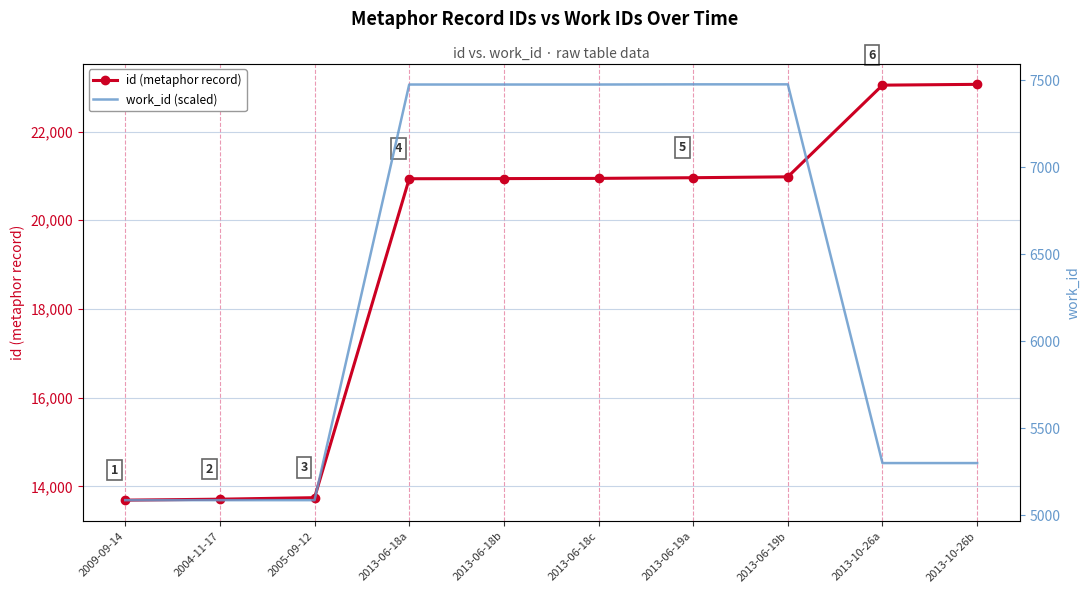

Which category has the highest value in the id (metaphor record) series?

2013-10-26b